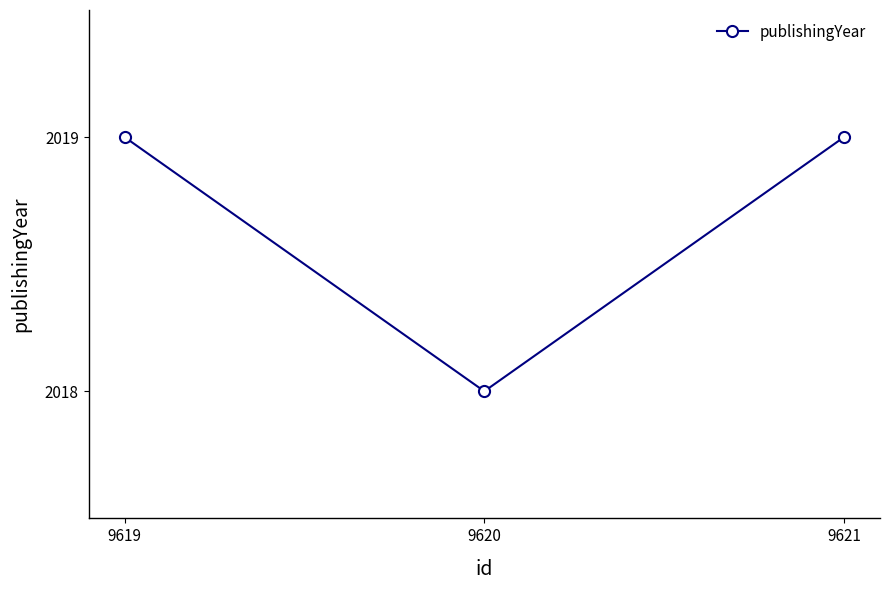

Does the chart have visible grid lines?

No